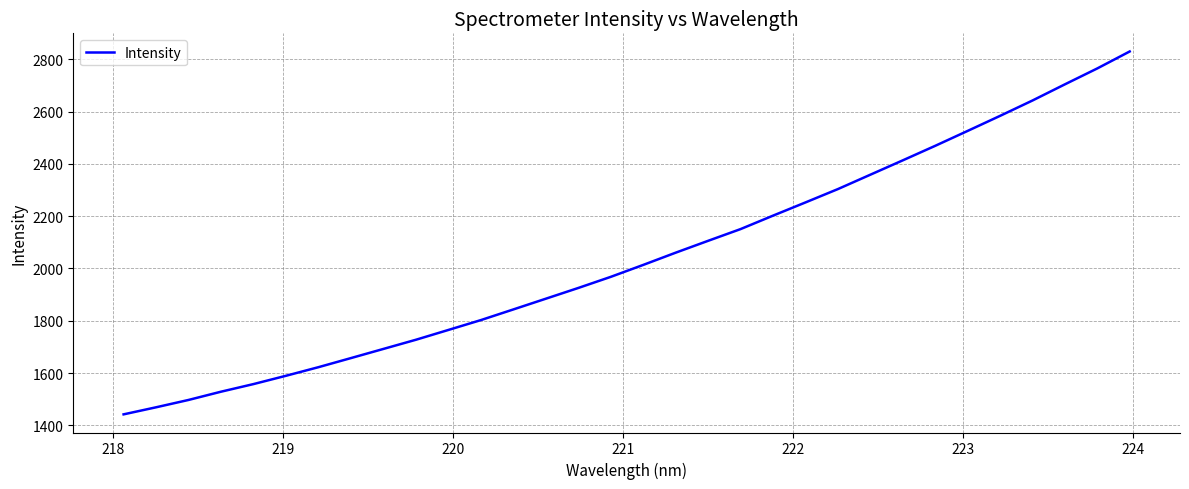

How many lines are shown in the chart?

1